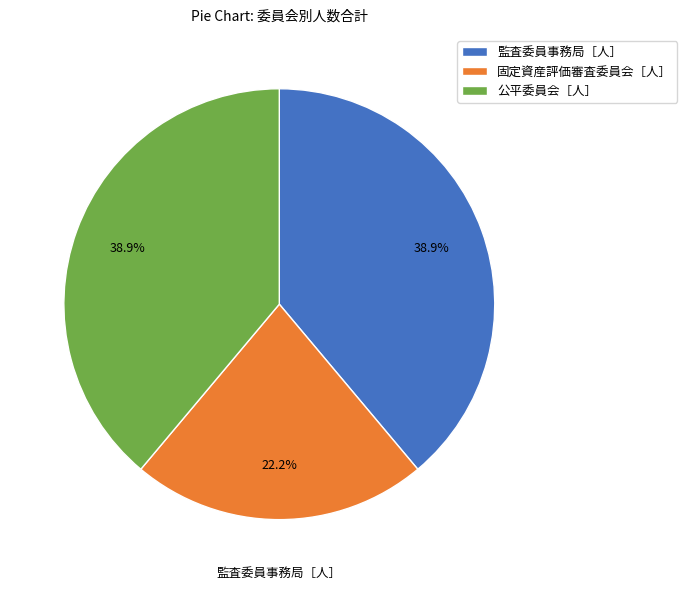

What is the ratio of the value at 固定資産評価審査委員会［人］ to the value at 監査委員事務局［人］?

0.6